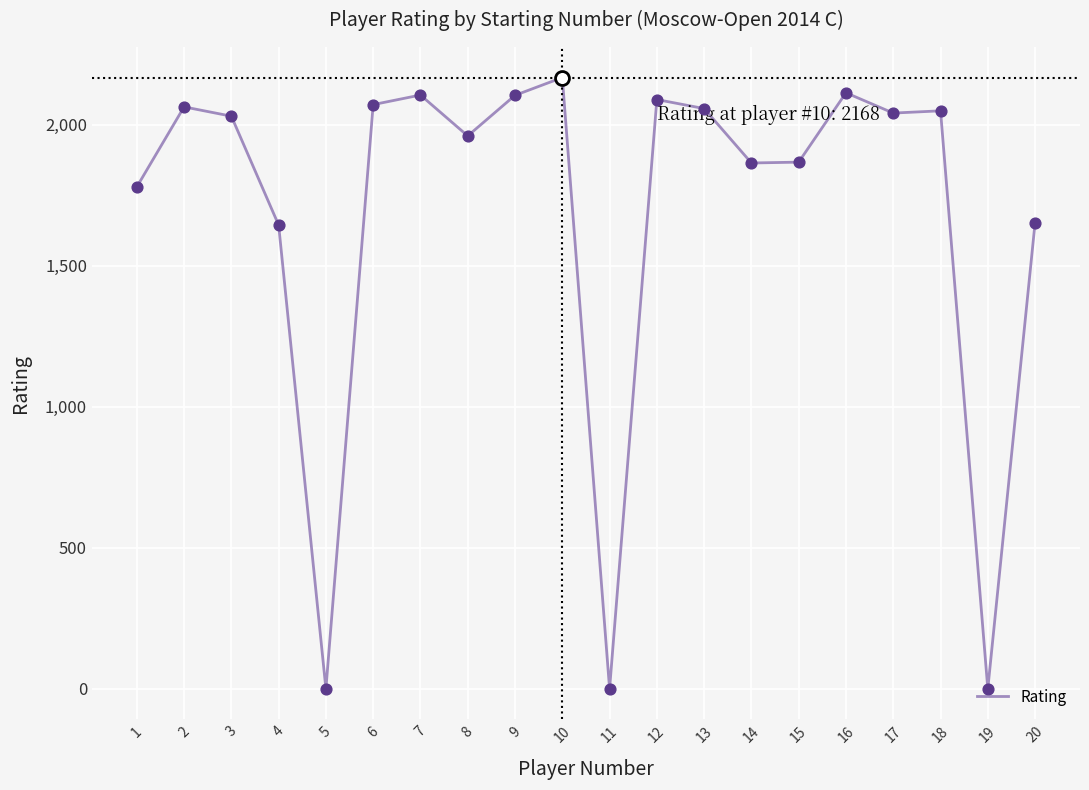

What is the ratio of the value at 2 to the value at 10?

1.0